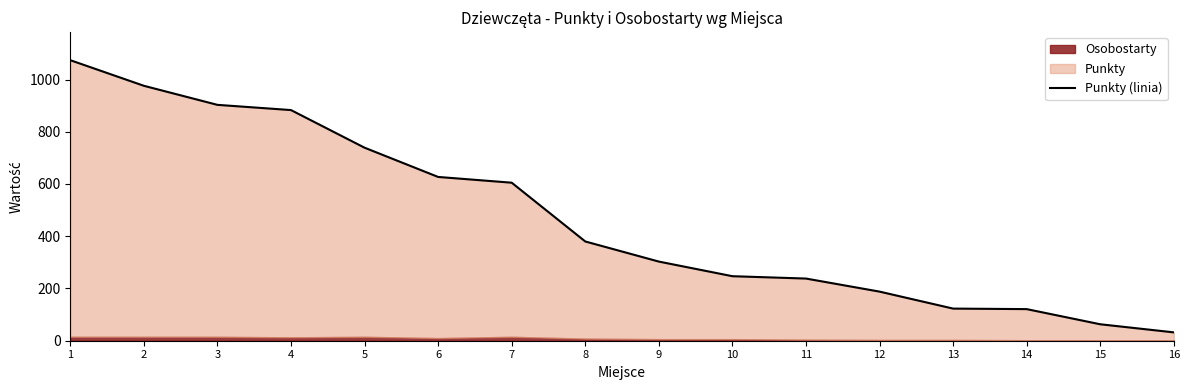

At which label does the data first exceed 380?

1